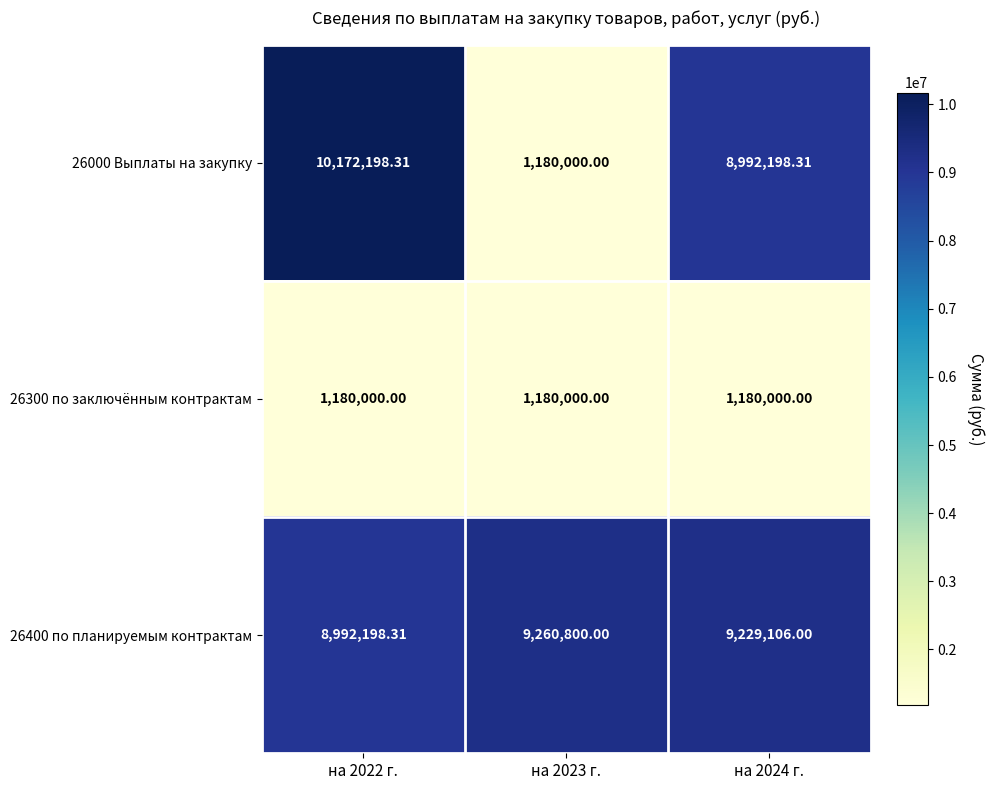

Is the value of 26300 по заключённым контрактам at на 2024 г. greater than the value of 26400 по планируемым контрактам at на 2023 г.?

No